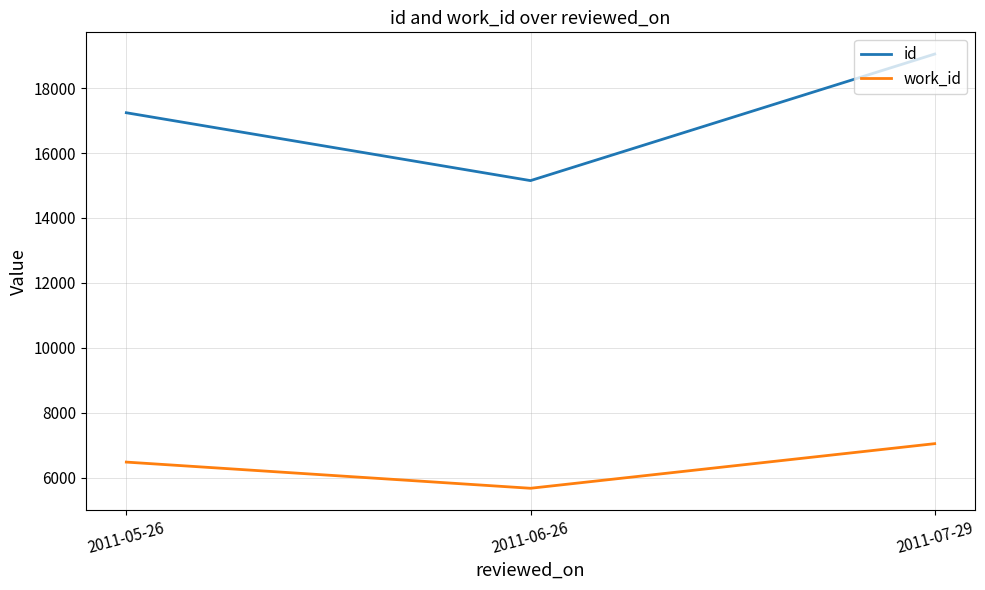

What is the sum of all work_id values?

19198.8